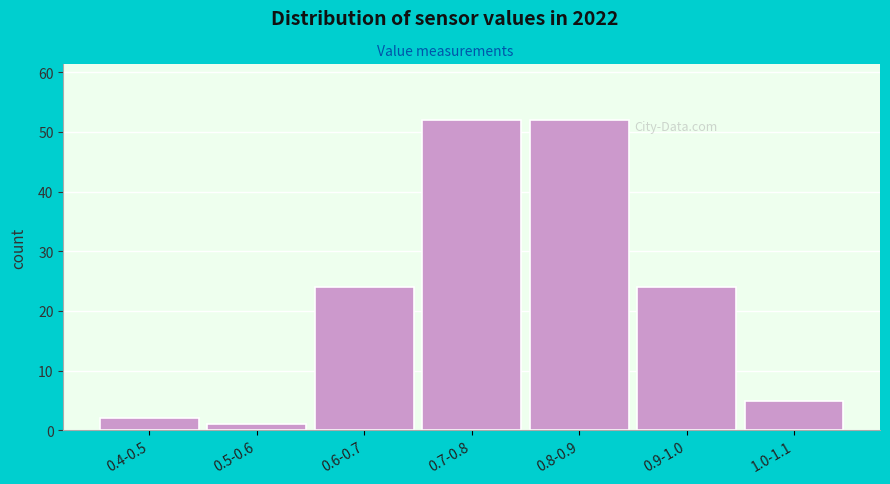

Reading right to left, extract all data points from this chart.

1.0-1.1=5	0.9-1.0=24	0.8-0.9=52	0.7-0.8=52	0.6-0.7=24	0.5-0.6=1	0.4-0.5=2